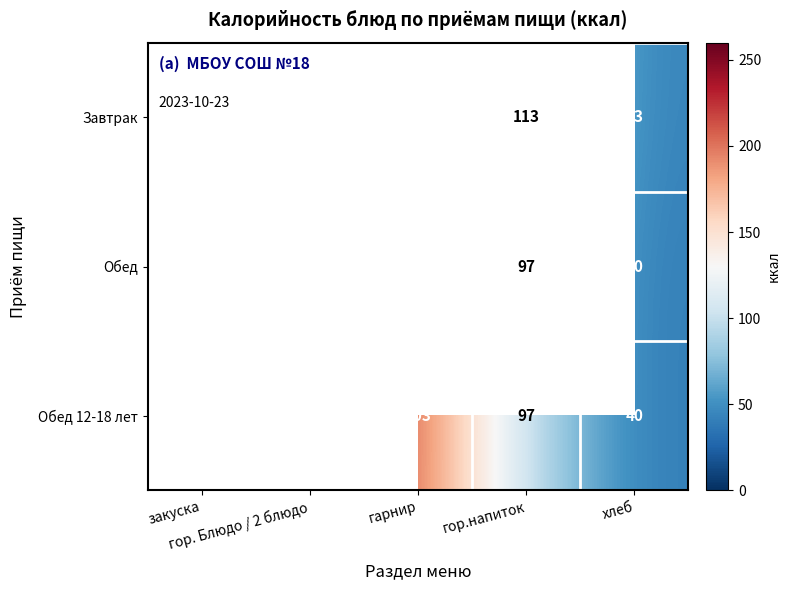

What is the difference between the maximum and minimum values in the Обед 12-18 лет series?

212